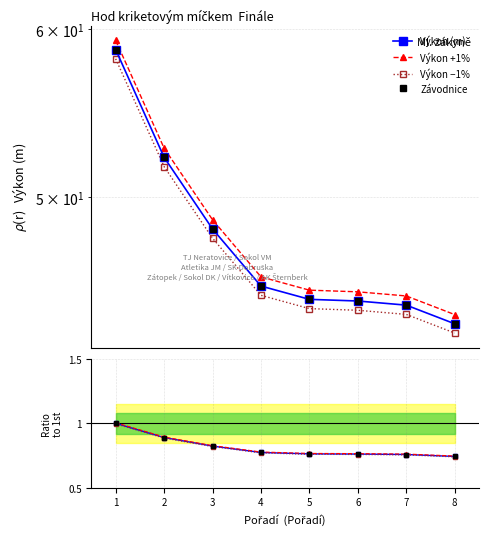

True or false: the data has more than 0 interior local peaks.

False